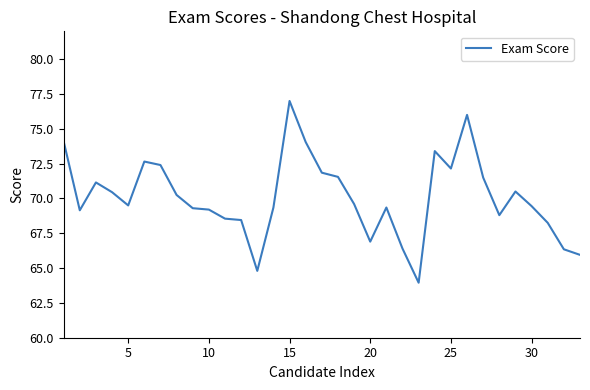

Is this an area chart (filled region under the line)?

No